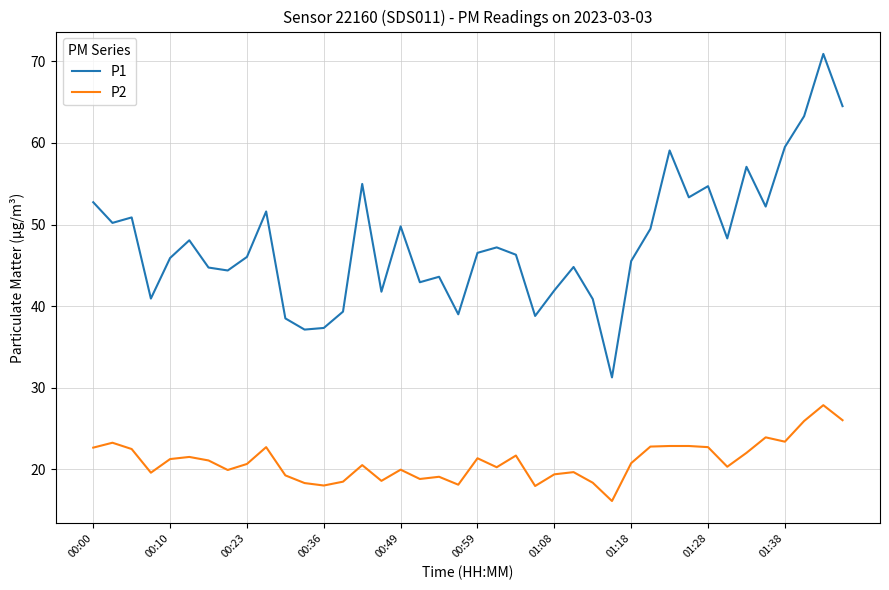

Which series has the largest range (max minus min)?

P1